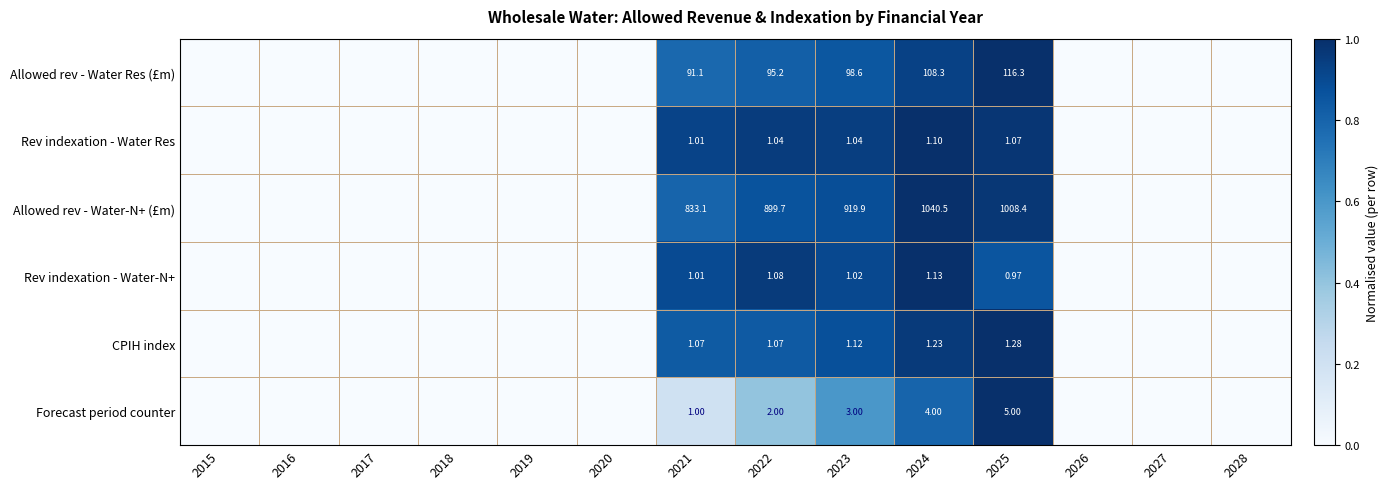

At 2023, list the series in order from smallest to largest.

Rev indexation - Water-N+, Rev indexation - Water Res, CPIH index, Forecast period counter, Allowed rev - Water Res (£m), Allowed rev - Water-N+ (£m)